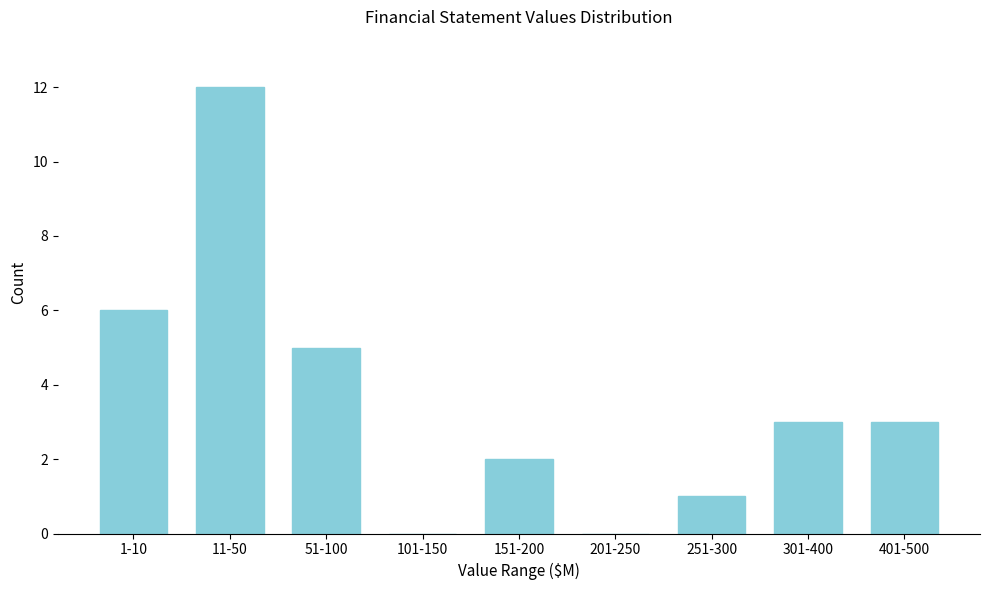

Reading left to right, list all the values displayed in this chart.

1-10=6	11-50=12	51-100=5	101-150=0	151-200=2	201-250=0	251-300=1	301-400=3	401-500=3